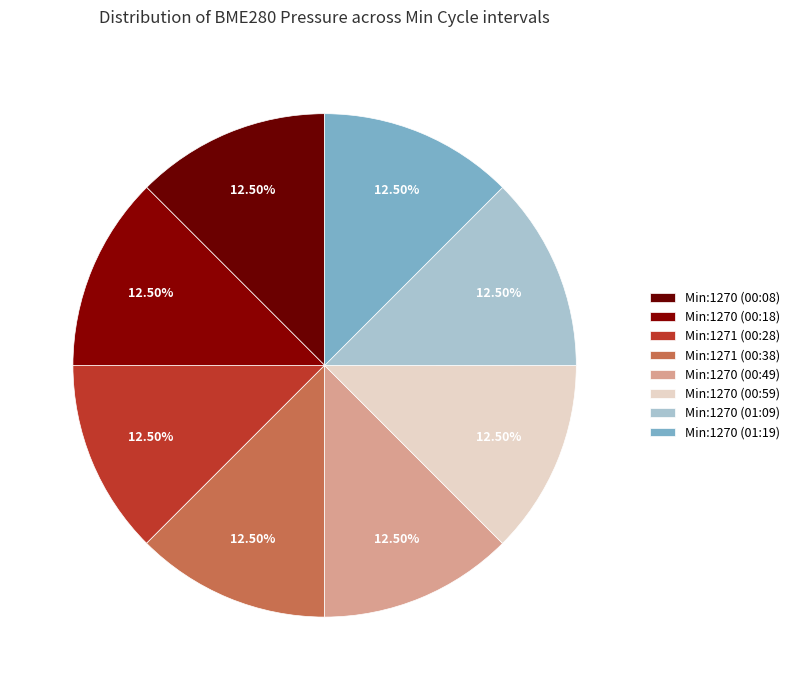

How many segments does this pie chart have?

8